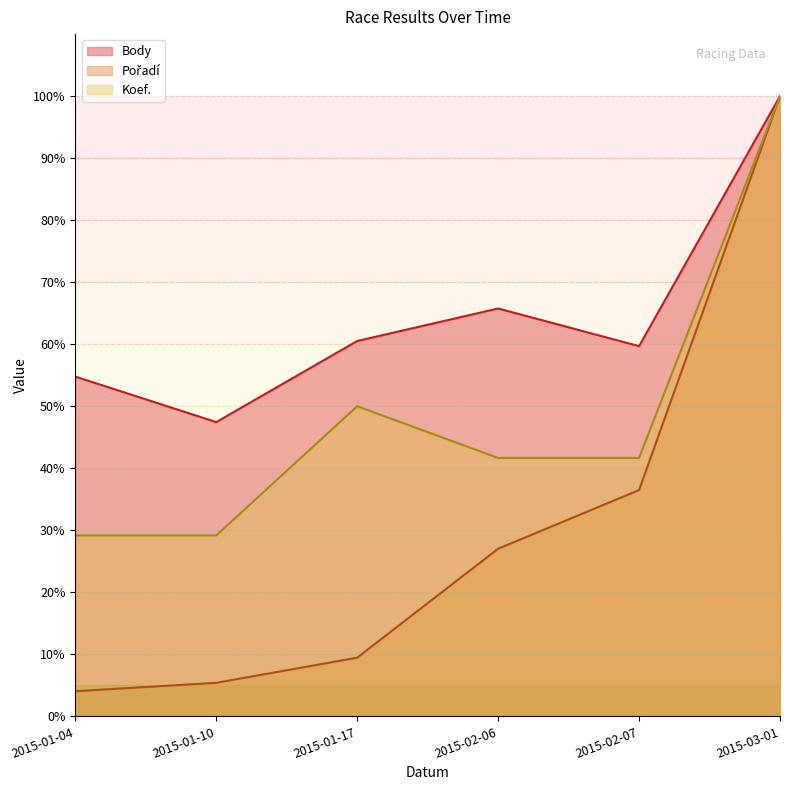

What is the sum of all Koef. values?

291.7